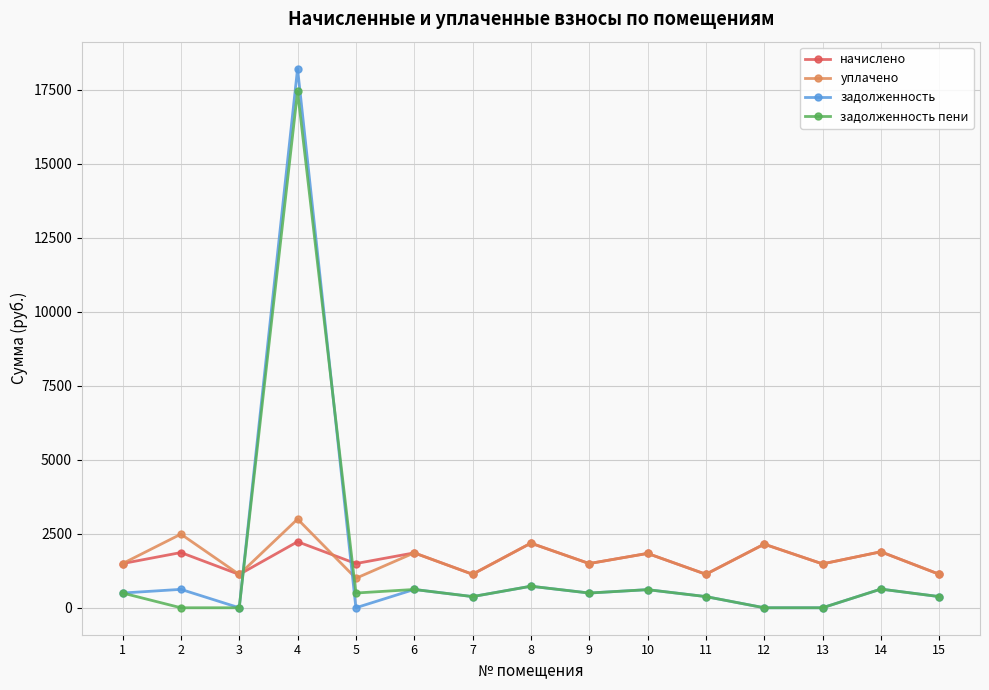

How many data points in задолженность пени are above 497?

8